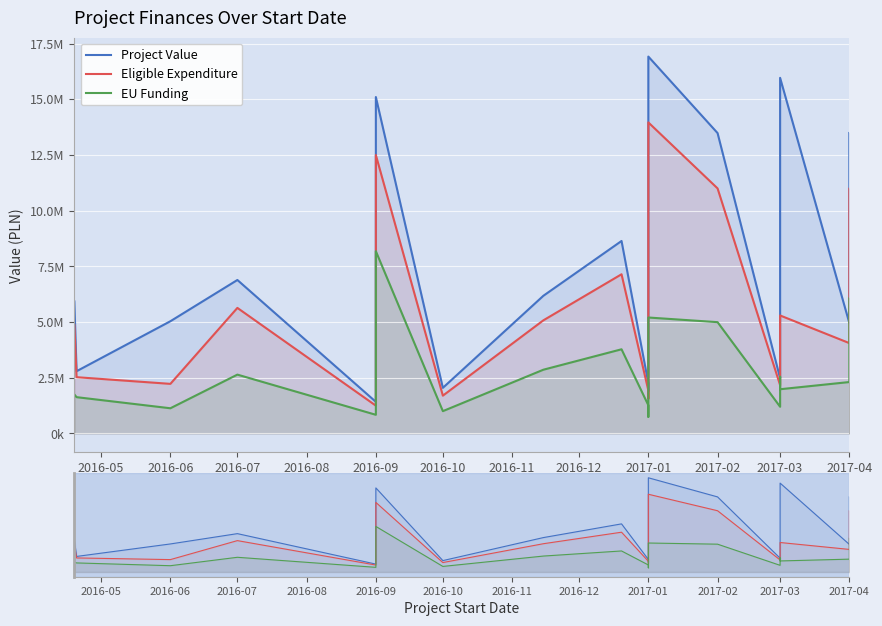

At how many categories does at least one series exceed 7207845?

7